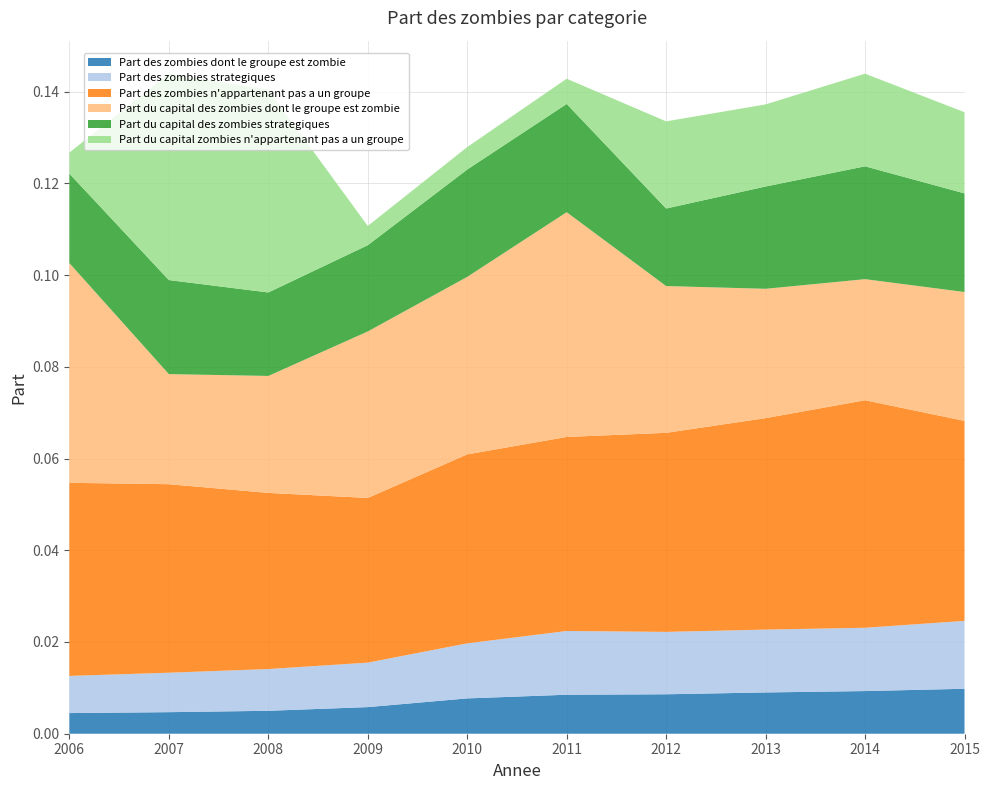

Reading right to left, what are all the values shown in this chart?

Part des zombies dont le groupe est zombie: 2015=0.0	2014=0.0	2013=0.0	2012=0.0	2011=0.0	2010=0.0	2009=0.0	2008=0.0	2007=0.0	2006=0.0
Part des zombies strategiques: 2015=0.0	2014=0.0	2013=0.0	2012=0.0	2011=0.0	2010=0.0	2009=0.0	2008=0.0	2007=0.0	2006=0.0
Part des zombies n'appartenant pas a un groupe: 2015=0.0	2014=0.0	2013=0.0	2012=0.0	2011=0.0	2010=0.0	2009=0.0	2008=0.0	2007=0.0	2006=0.0
Part du capital des zombies dont le groupe est zombie: 2015=0.0	2014=0.0	2013=0.0	2012=0.0	2011=0.0	2010=0.0	2009=0.0	2008=0.0	2007=0.0	2006=0.0
Part du capital des zombies strategiques: 2015=0.0	2014=0.0	2013=0.0	2012=0.0	2011=0.0	2010=0.0	2009=0.0	2008=0.0	2007=0.0	2006=0.0
Part du capital zombies n'appartenant pas a un groupe: 2015=0.0	2014=0.0	2013=0.0	2012=0.0	2011=0.0	2010=0.0	2009=0.0	2008=0.0	2007=0.0	2006=0.0